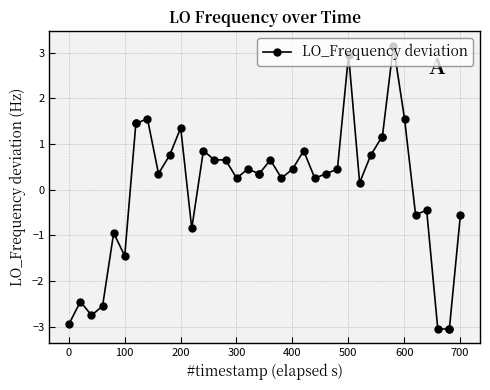

What is the value of the 2nd point from the left?

-2.4